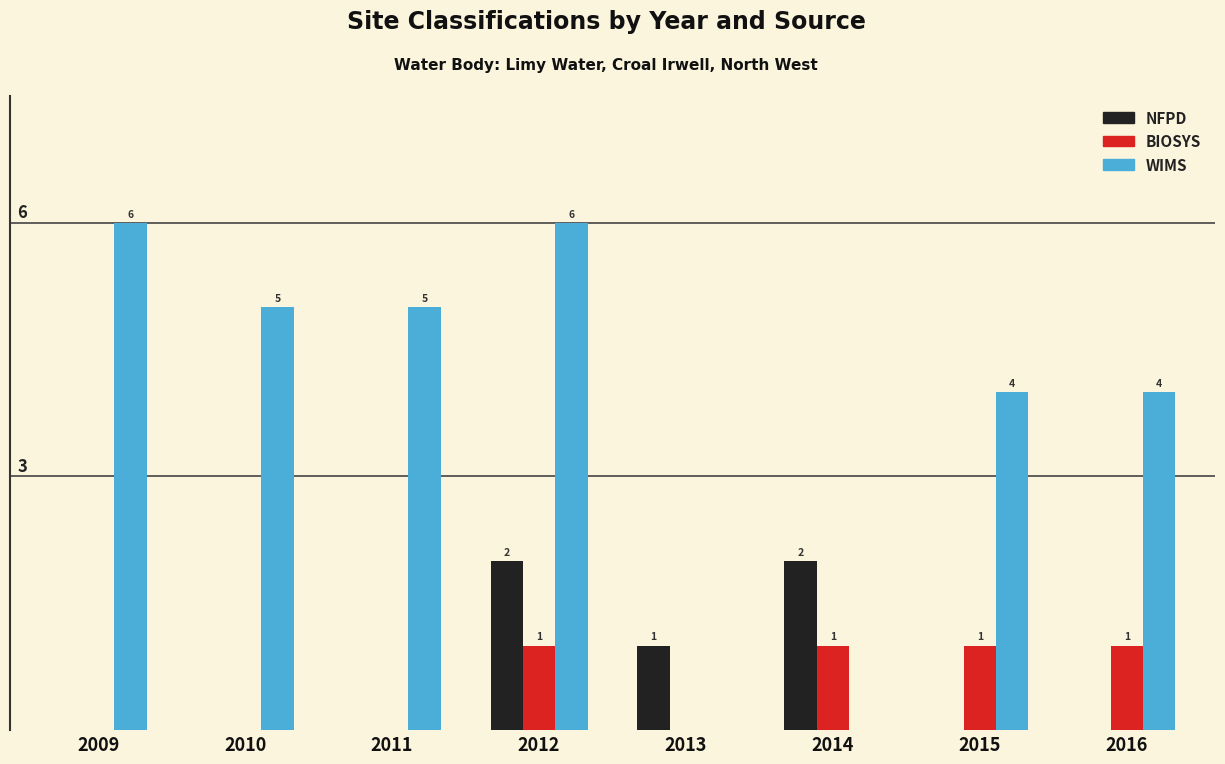

Is the value of BIOSYS at 2015 greater than the value of NFPD at 2015?

Yes